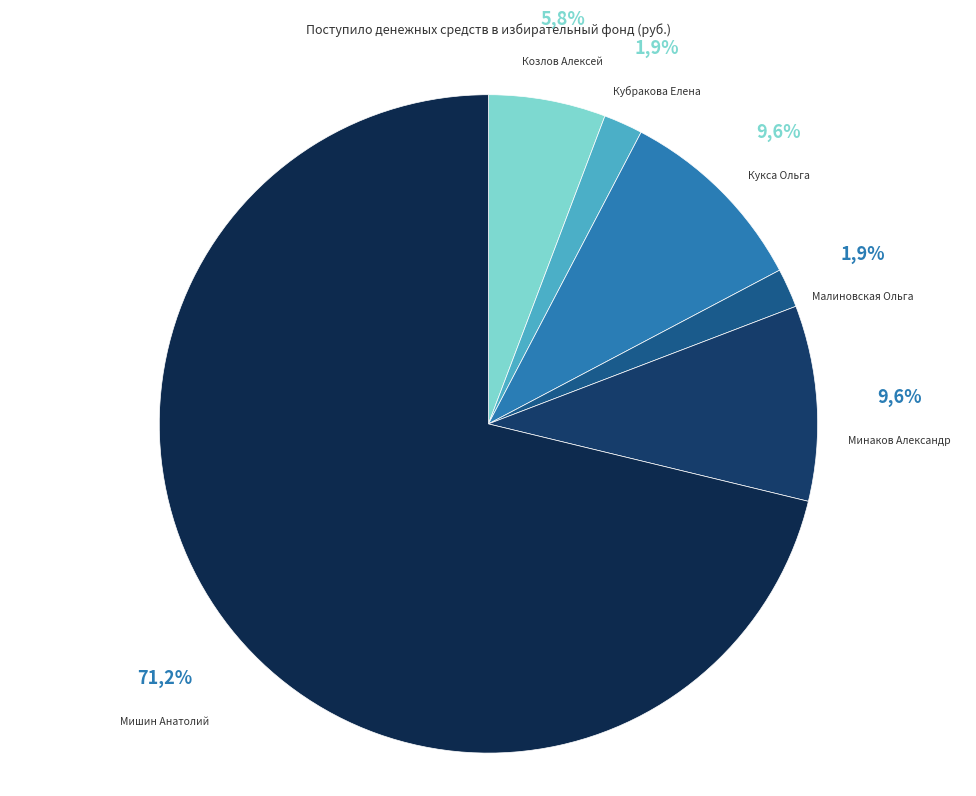

Which slice is the largest?

Мишин Анатолий Алексеевич